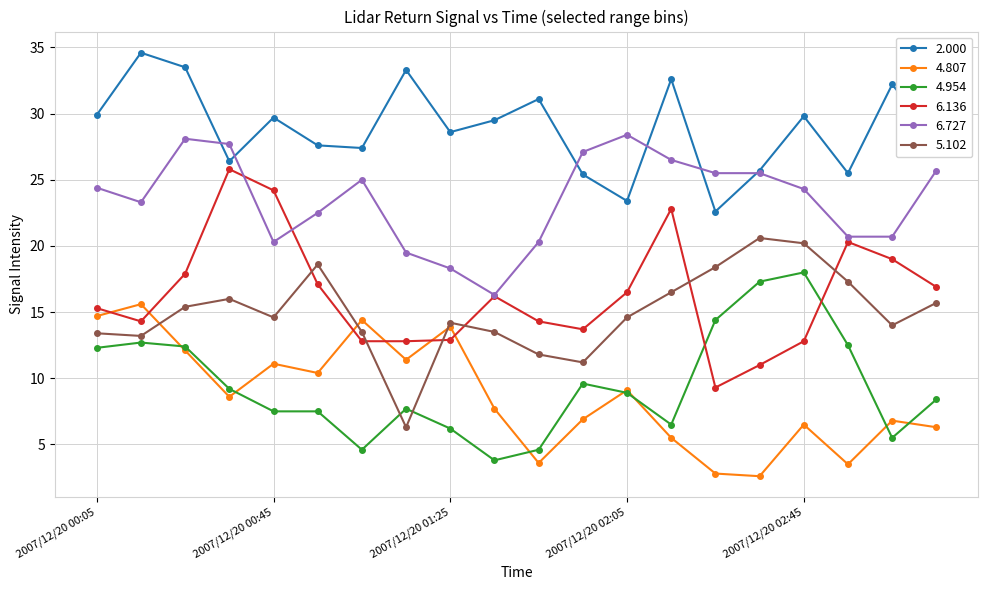

True or false: 5.102 has more than 2 interior local peaks.

True